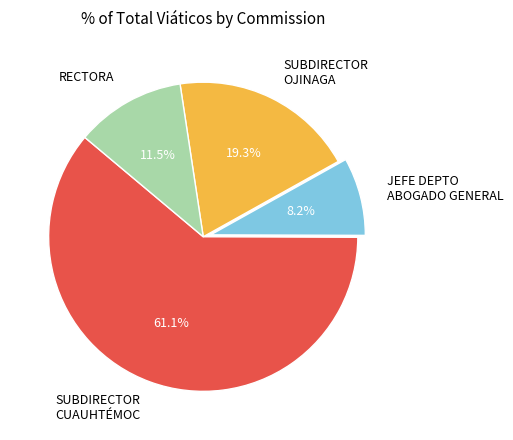

Which category has the smallest portion of the pie?

JEFE DEPTO ABOGADO GENERAL